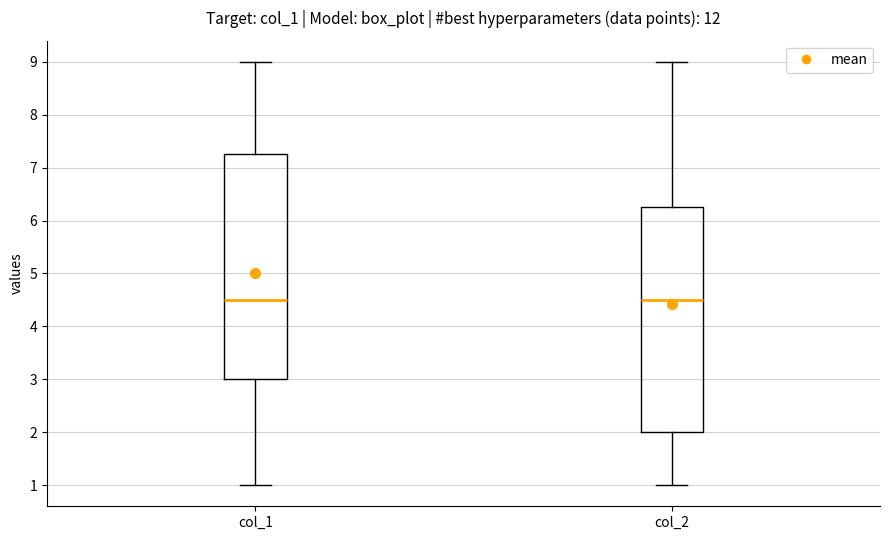

Where does the upper whisker of the box for col_2 end on the y-axis? The values are not printed on the chart, so give them approximately, as read against the axis.

9.0